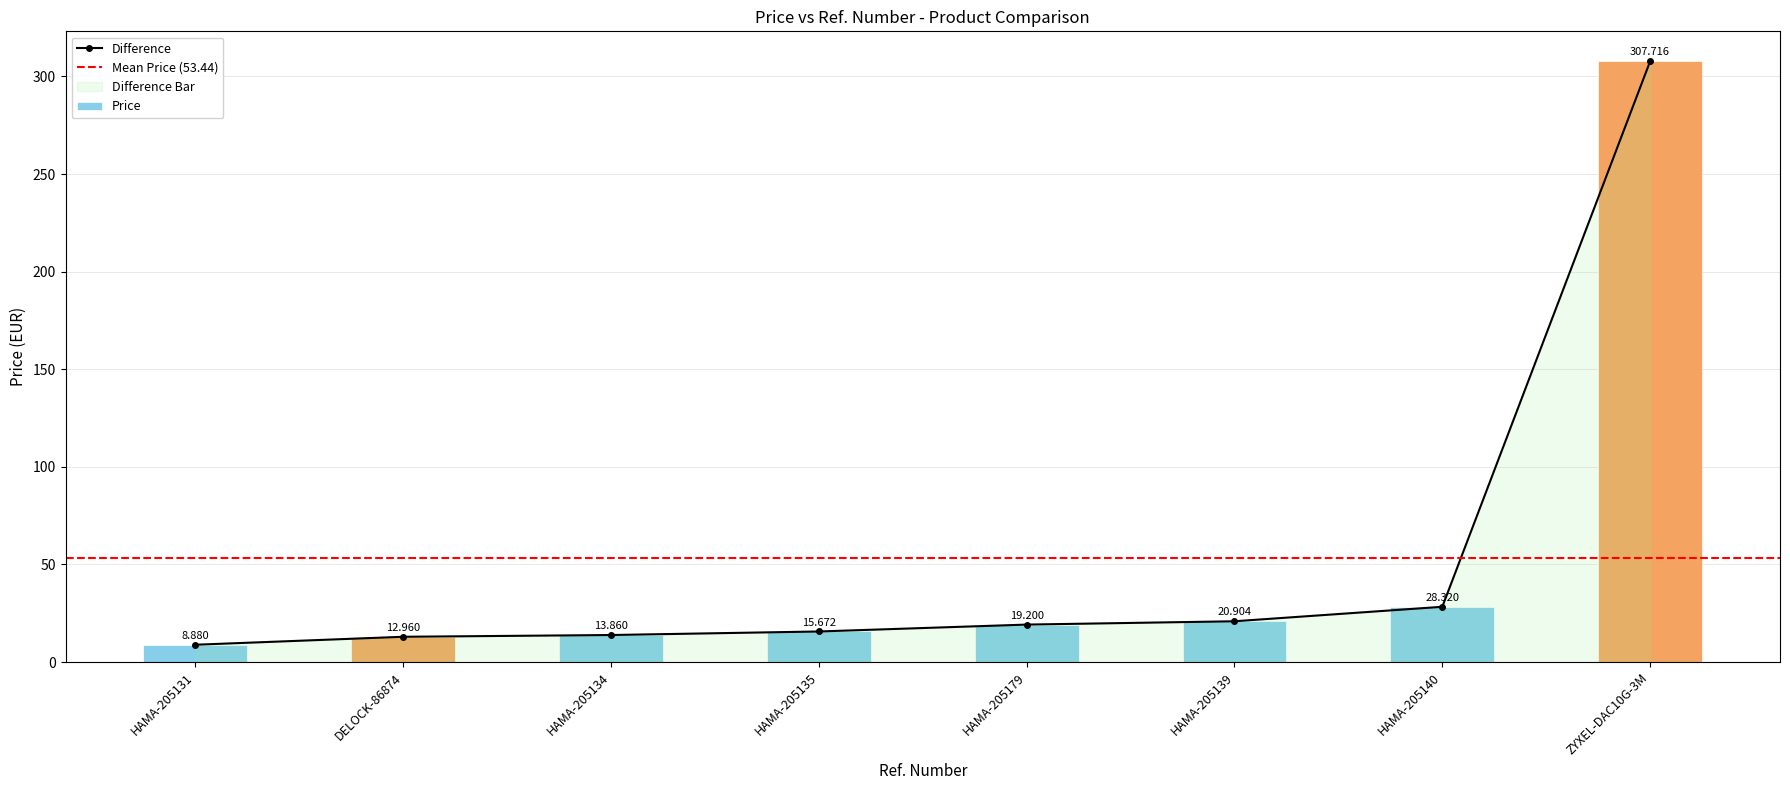

List the labels in order of value, largest first.

ZYXEL-DAC10G-3M, HAMA-205140, HAMA-205139, HAMA-205179, HAMA-205135, HAMA-205134, DELOCK-86874, HAMA-205131